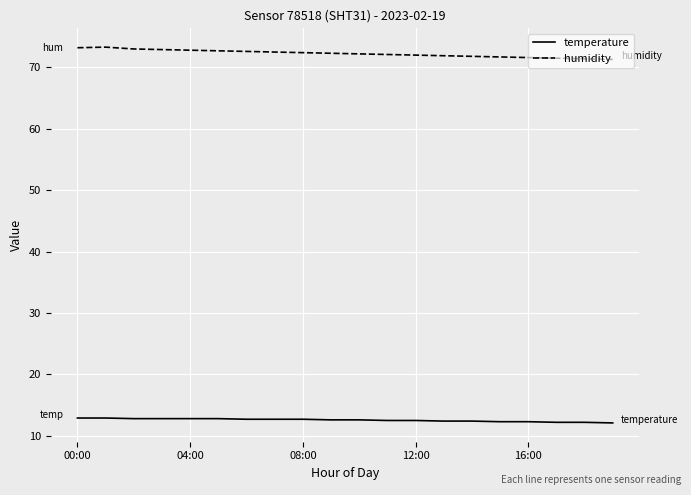

Does the chart display data point markers on the line(s)?

No